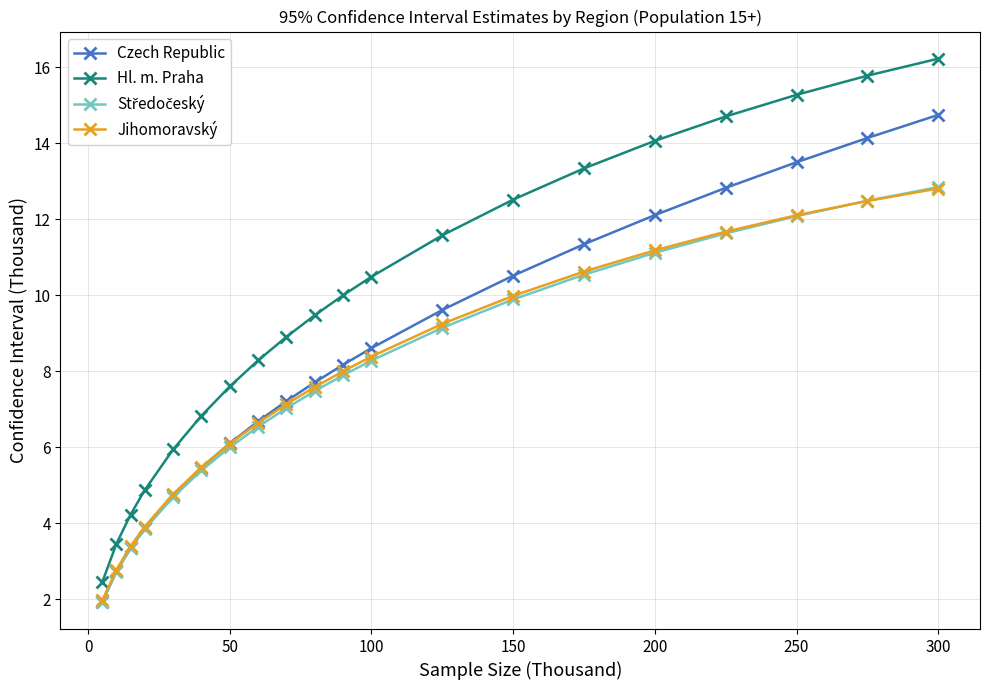

How many lines are shown in the chart?

4